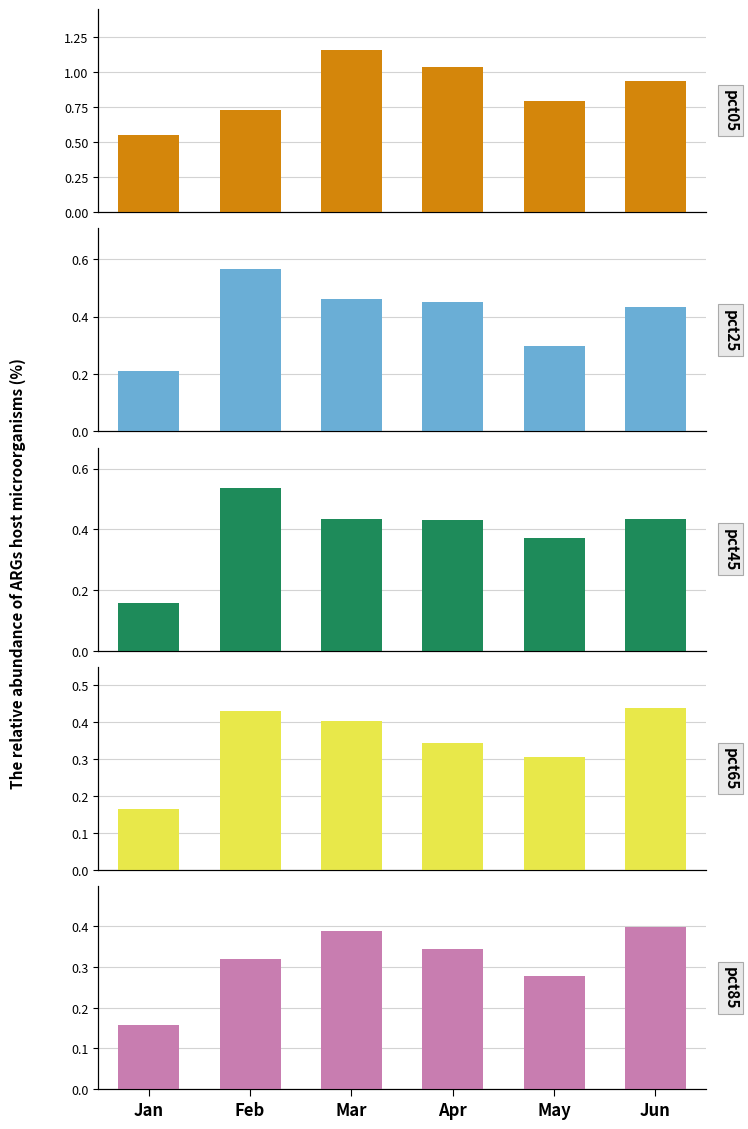

Reading right to left, extract all data points from this chart.

pct05: 0.9	0.8	1.0	1.2	0.7	0.6
pct25: 0.4	0.3	0.5	0.5	0.6	0.2
pct45: 0.4	0.4	0.4	0.4	0.5	0.2
pct65: 0.4	0.3	0.3	0.4	0.4	0.2
pct85: 0.4	0.3	0.3	0.4	0.3	0.2